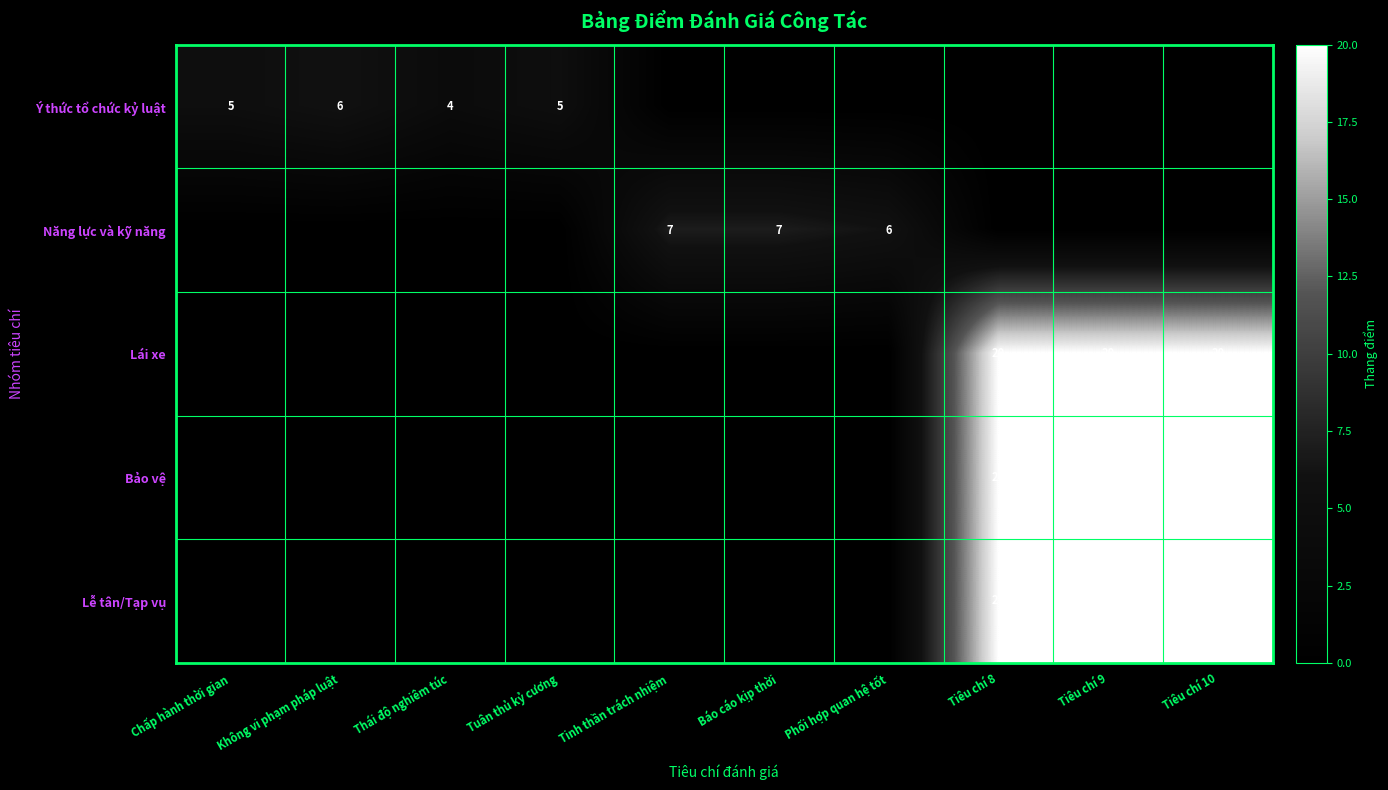

The Lễ tân/Tạp vụ series shows 20 at Tiêu chí 8. True or false?

True